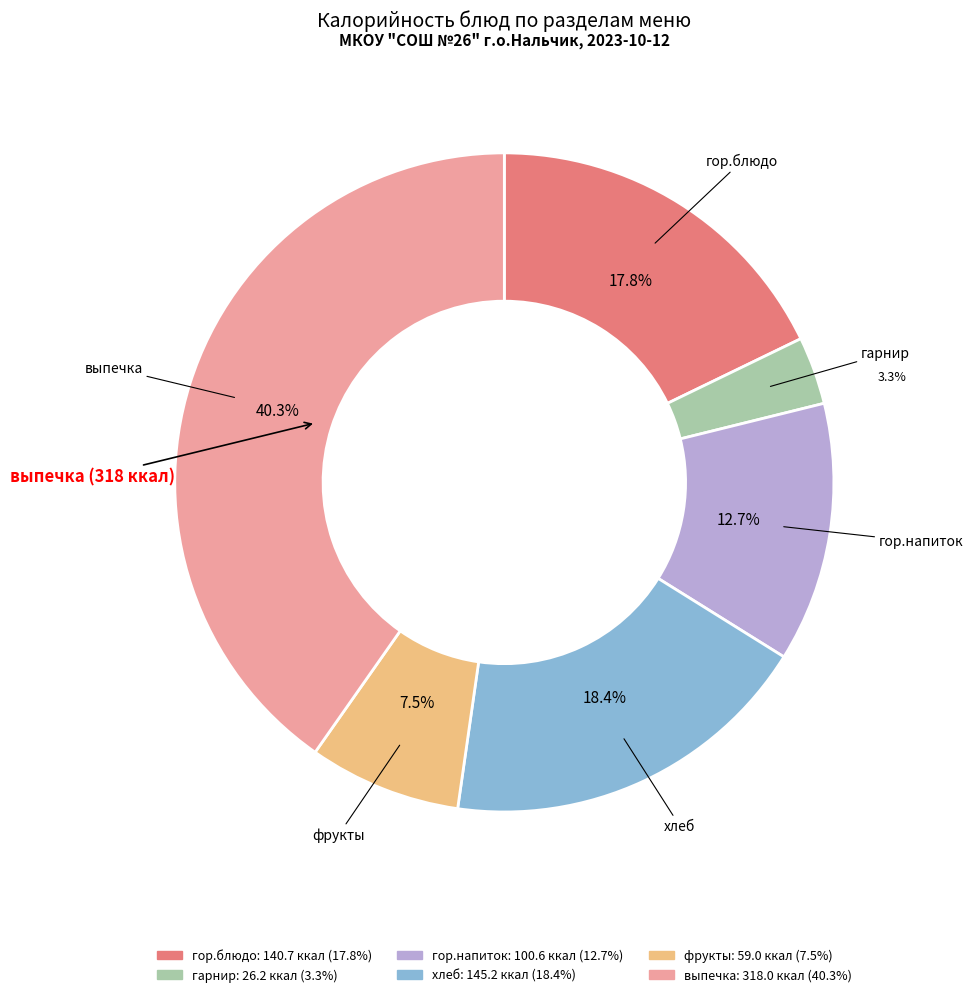

Is there any slice that represents more than half of the pie?

No